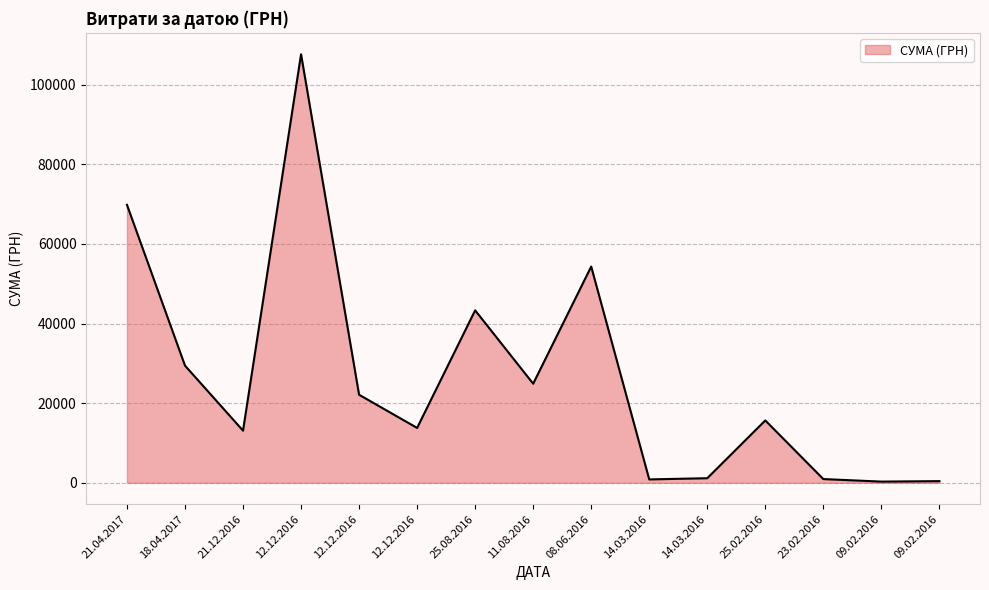

How many values are below 15664?

7